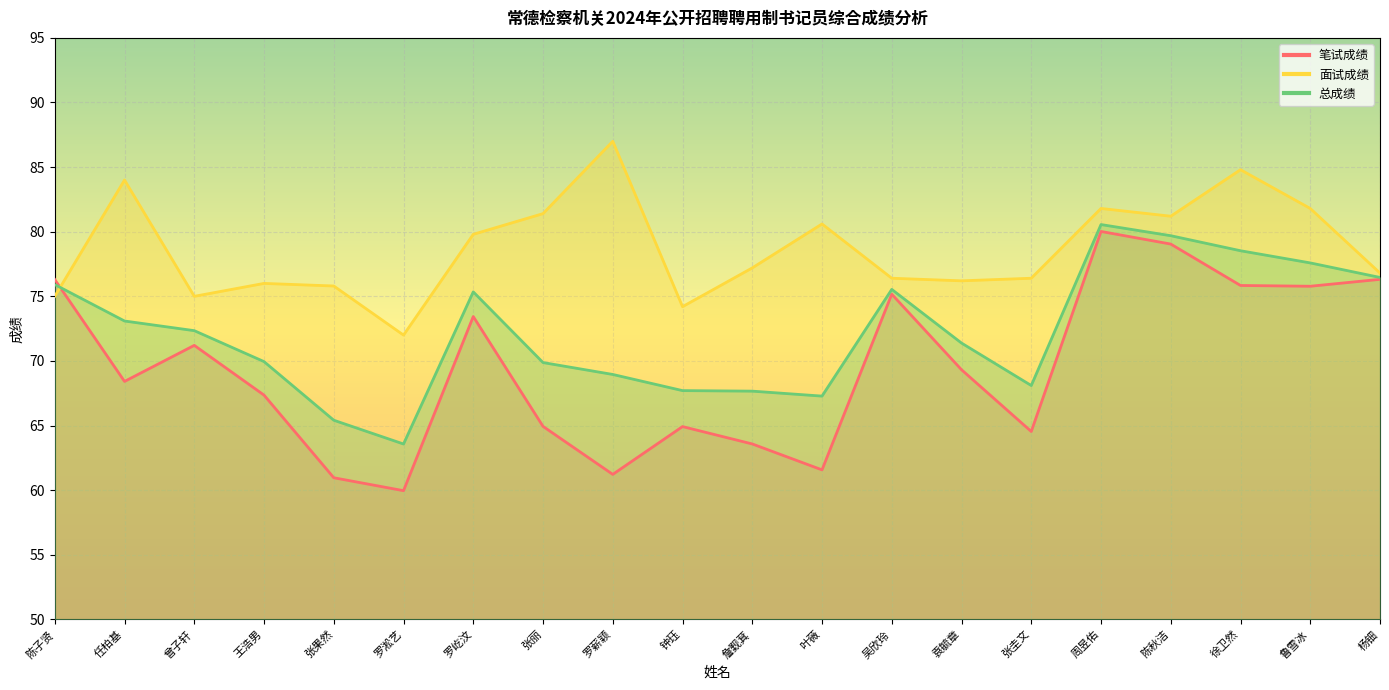

At how many categories does at least one series exceed 76?

15